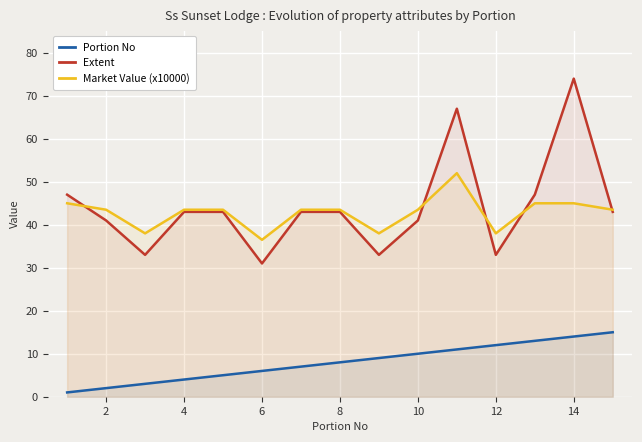

Which series has the largest total across all categories?

Extent